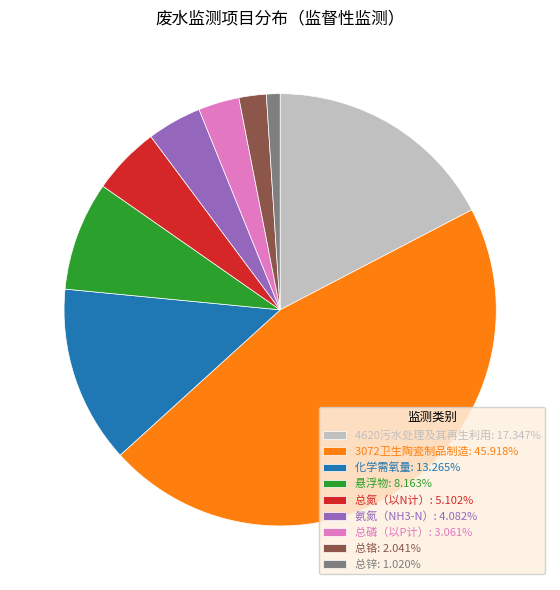

Is 4620污水处理及其再生利用: 17.347% the majority of the pie?

No